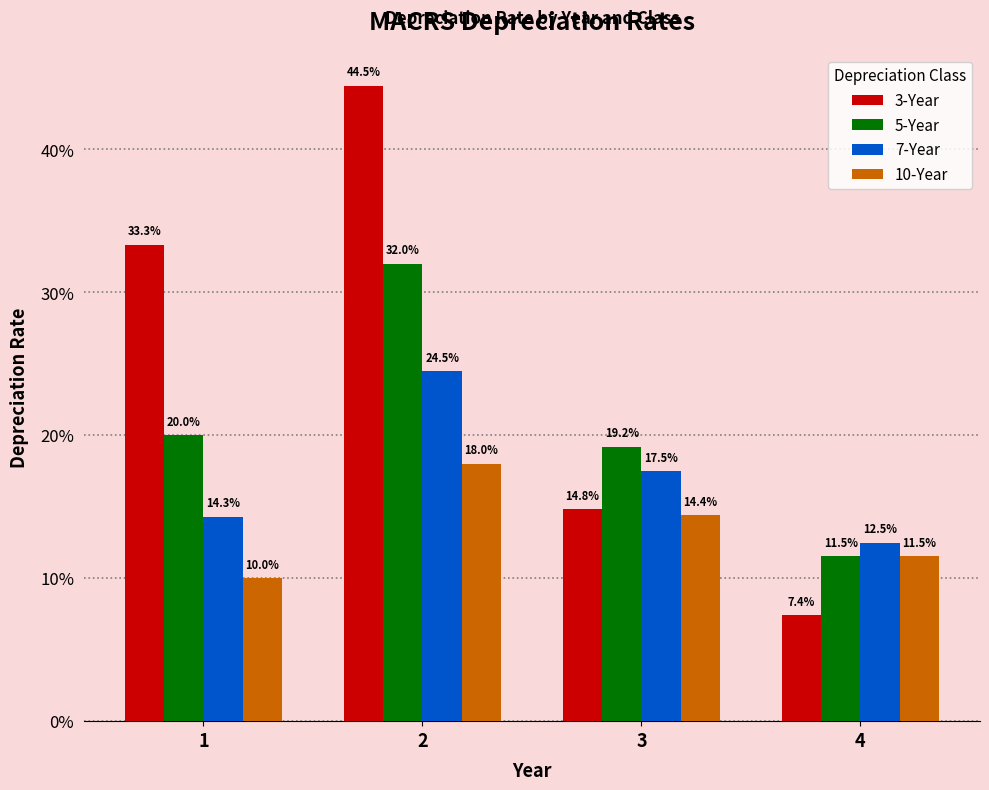

Is the value of 3-Year at 4 greater than the value of 10-Year at 1?

No